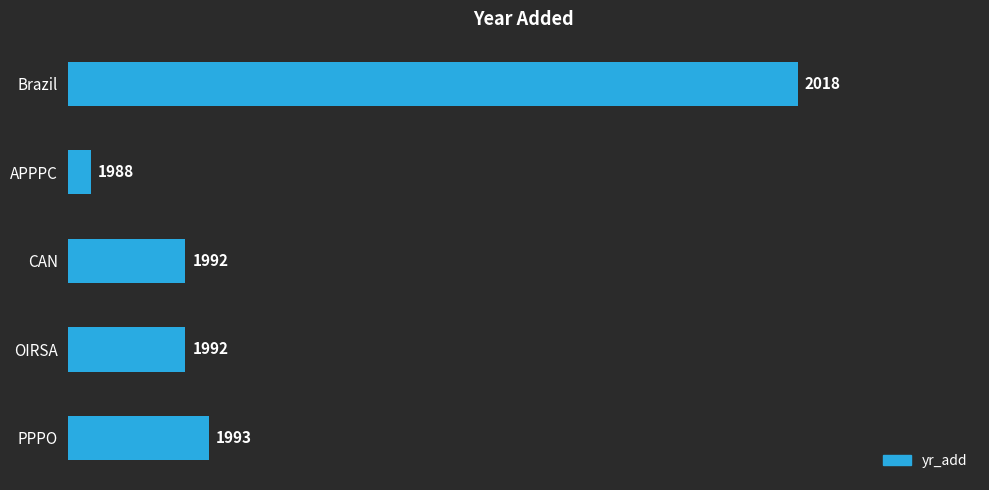

How many bars are there in total?

5